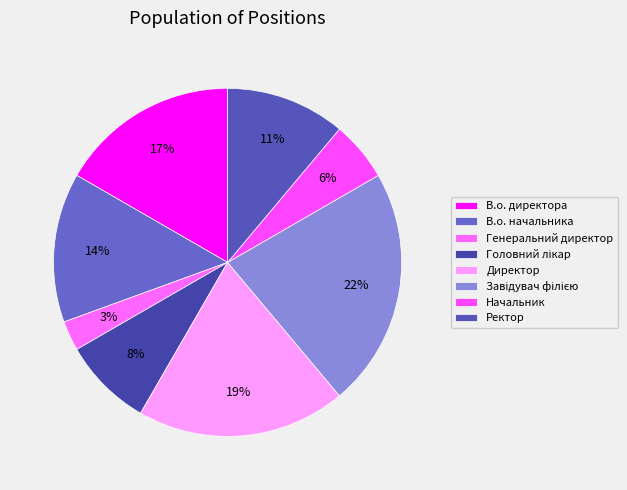

What is the smallest slice in the pie chart?

Генеральний директор